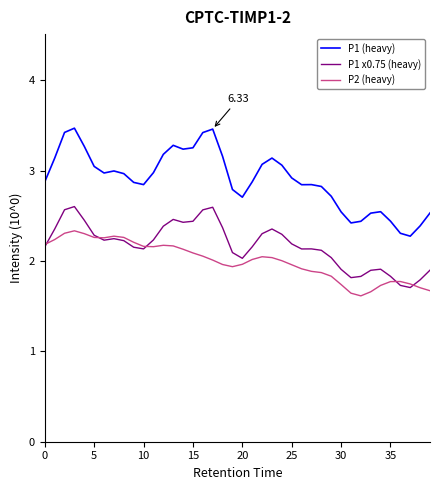

How many lines are shown in the chart?

3